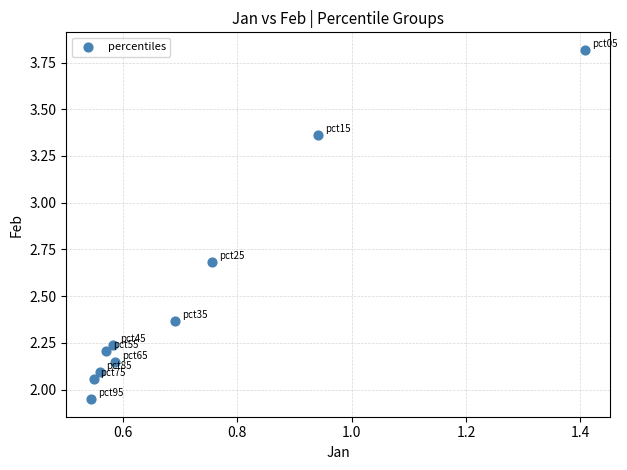

What is the average Y value?

2.5